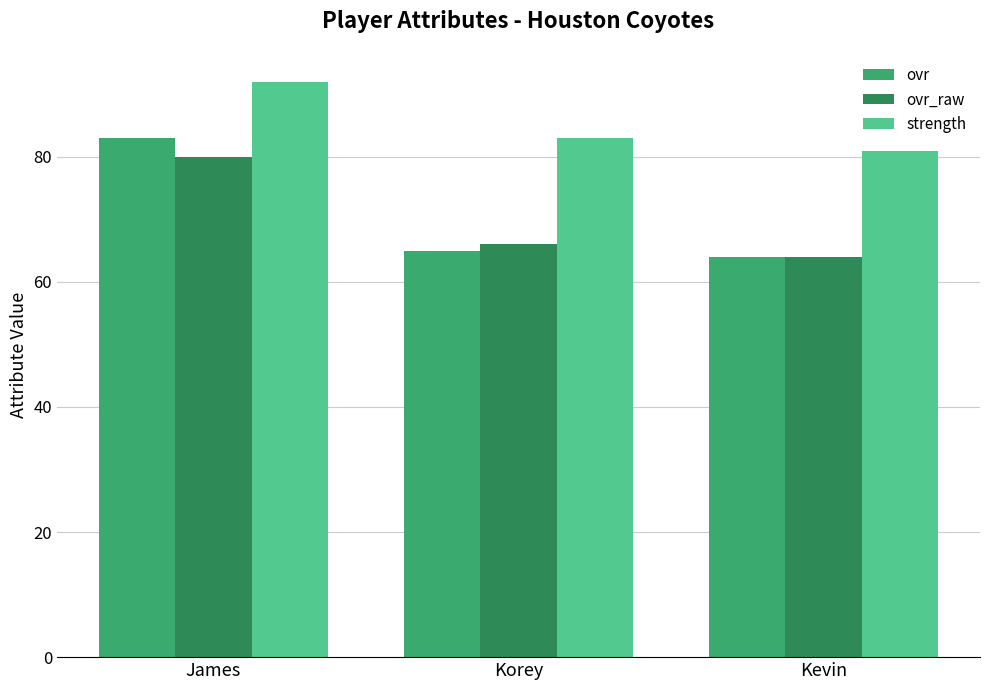

How many data points does each series have?

3